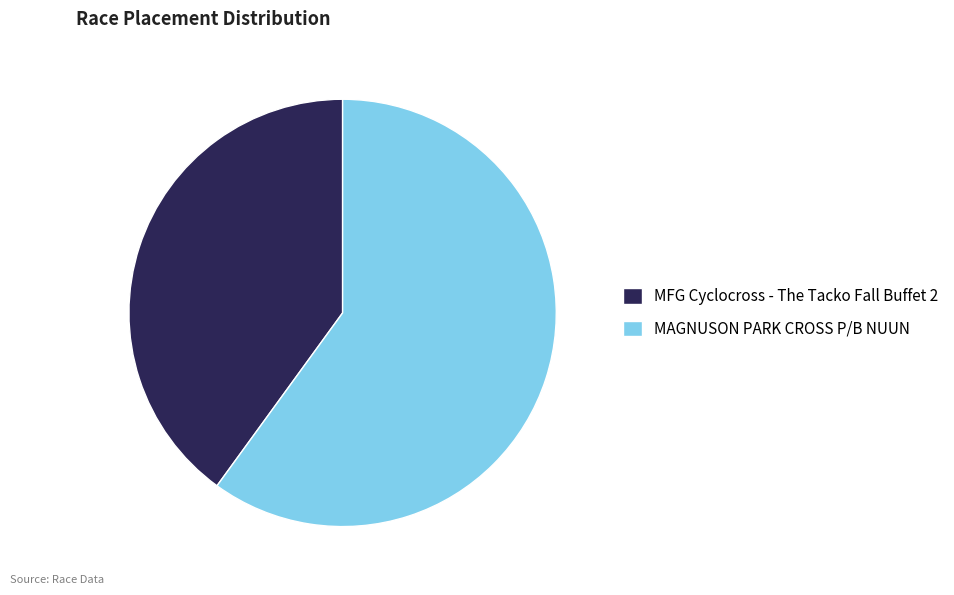

Count the number of slices in the pie.

2